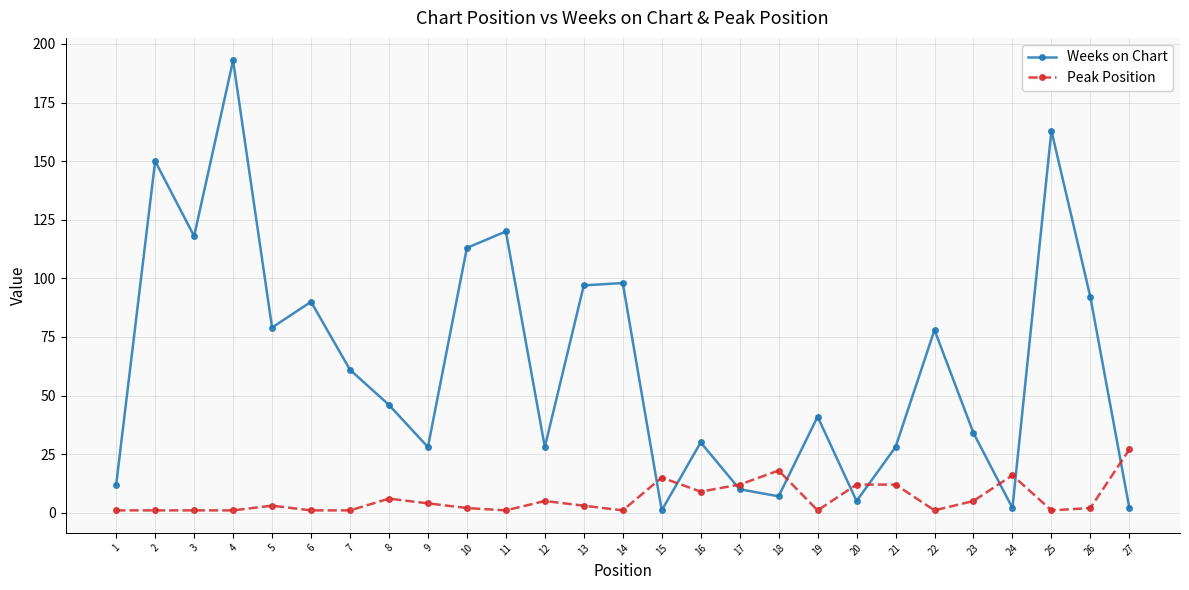

The value of Weeks on Chart at 1 is 12. True or false?

True